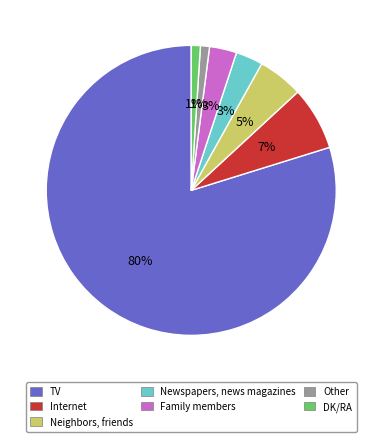

How many segments does this pie chart have?

7